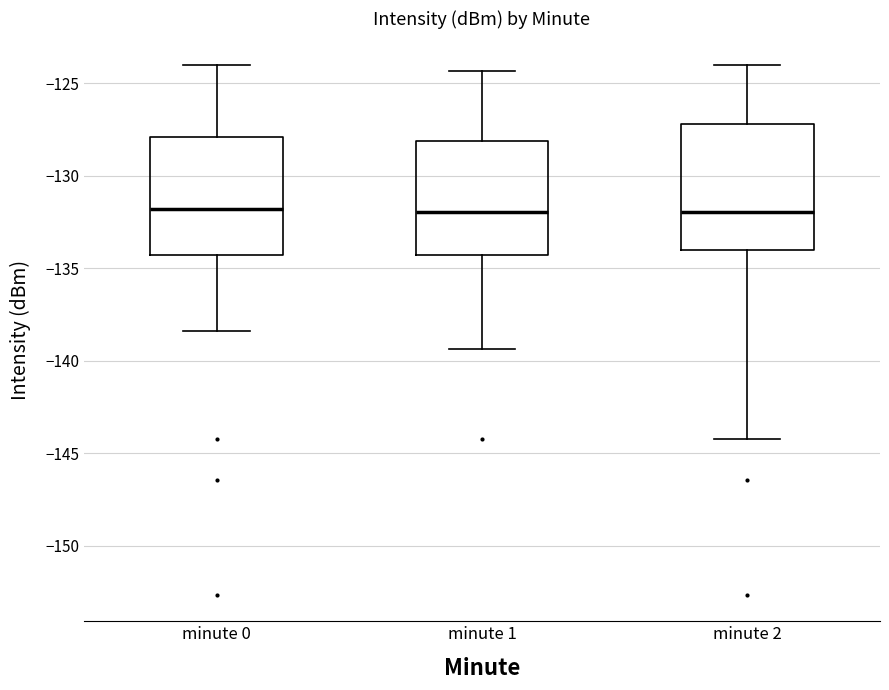

Reading left to right, transcribe this box plot: for each box, give where its median line is, the range the box spans, and where its two whiskers end, as read against the y-axis. The values are not printed on the chart, so give them approximately, as read against the axis.

minute 0: median -132.0, box -134.5 to -128.0, whiskers -138.5 to -124.0
minute 1: median -132.0, box -134.5 to -128.0, whiskers -139.5 to -124.5
minute 2: median -132.0, box -134.0 to -127.0, whiskers -144.0 to -124.0